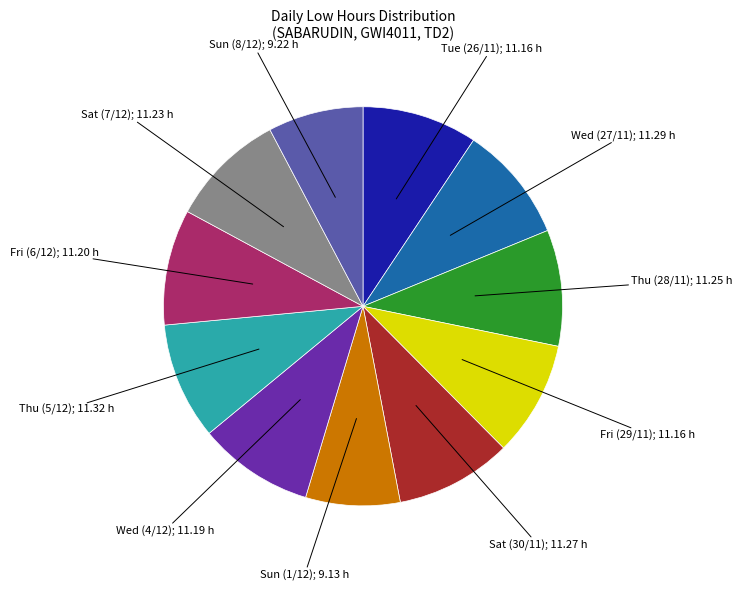

Is there any slice that represents more than half of the pie?

No